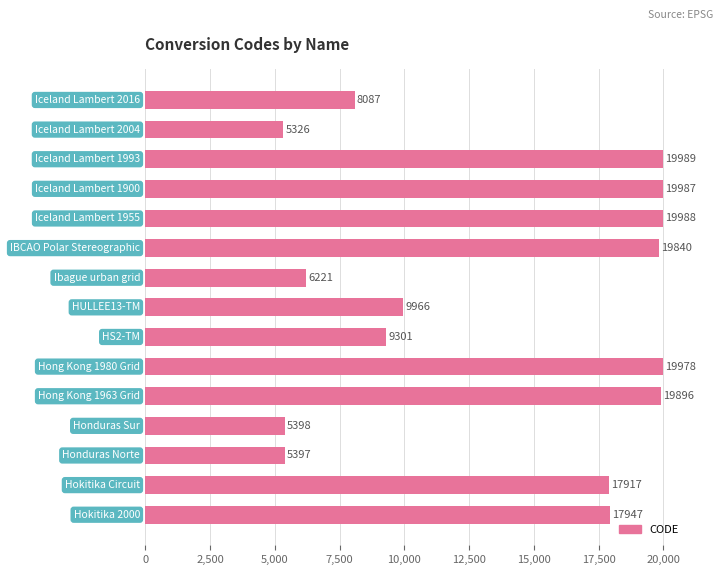

What is the average value?

13683